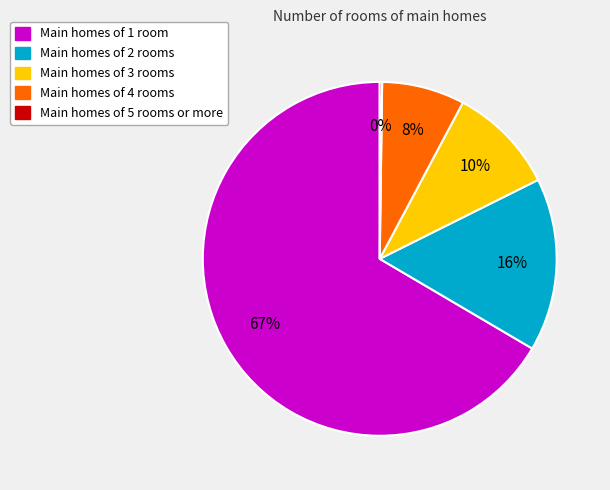

To the nearest percent, what is the average slice percentage?

20%